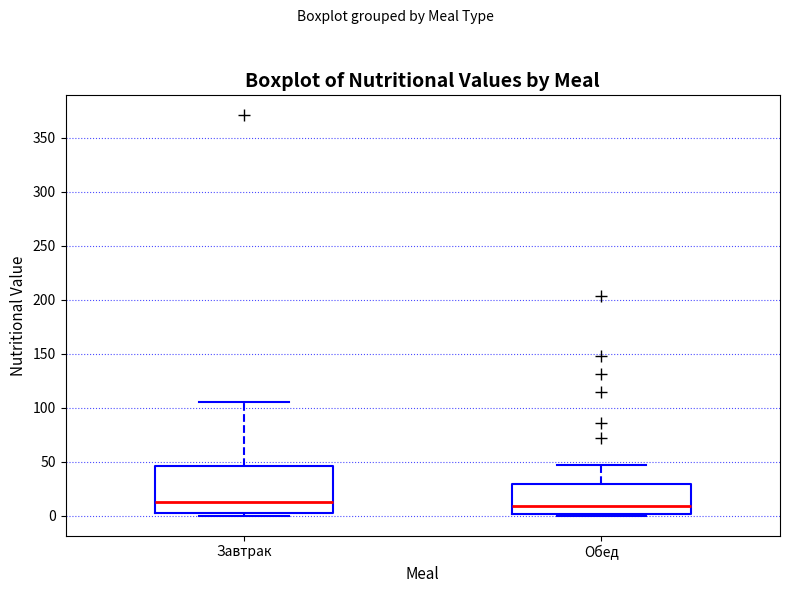

Reading left to right, transcribe this box plot: for each box, give where its median line is, the range the box spans, and where its two whiskers end, as read against the y-axis. The values are not printed on the chart, so give them approximately, as read against the axis.

Завтрак: median 15, box 5 to 45, whiskers 0 to 105
Обед: median 10, box 0 to 30, whiskers 0 (just below the box's lower edge) to 45